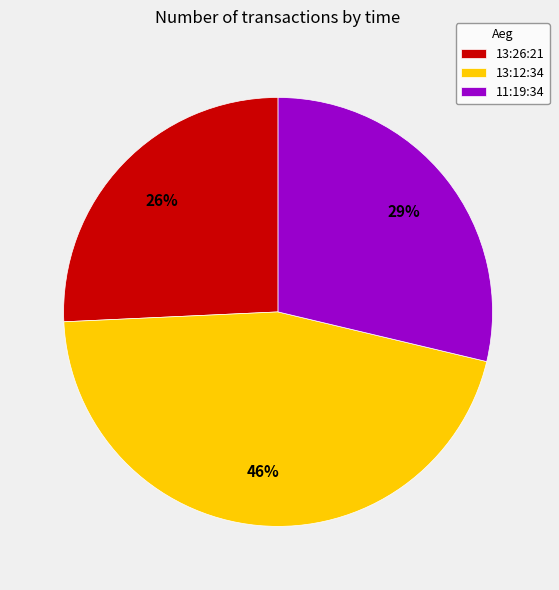

To the nearest percent, what is the difference between the 13:12:34 and 13:26:21 slice percentages?

20%